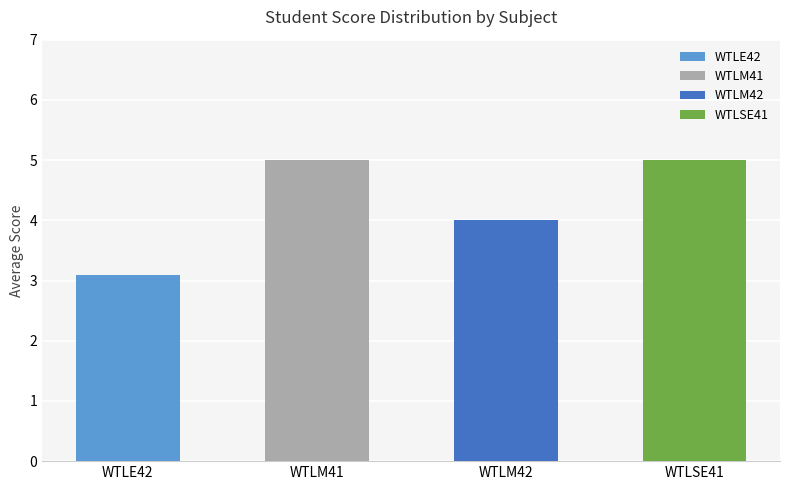

Is the value of WTLE42 at AJITHRA C greater than the value of WTLM41 at VIBITHA V?

No